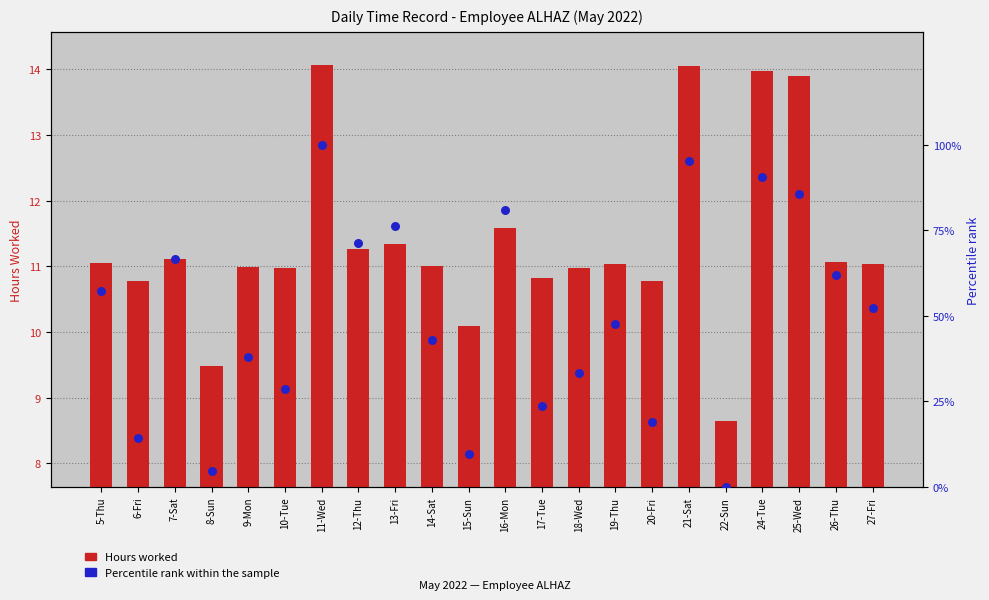

Which series has the largest Y range (max minus min)?

Percentile rank within sample